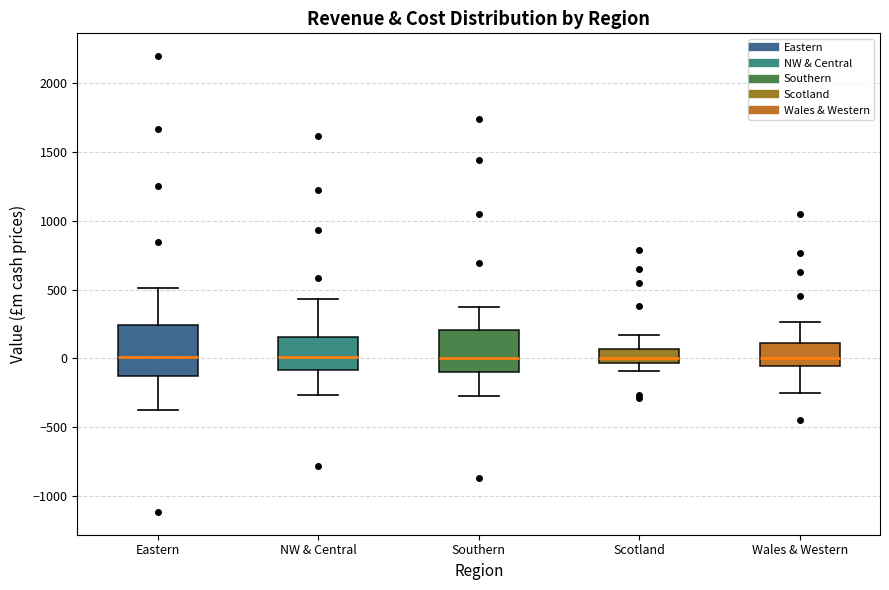

Reading left to right, read every box against the y-axis: the position of its median line, the range the box covers, and the ends of its whiskers. The values are not printed on the chart, so give them approximately, as read against the axis.

Eastern: median 0, box -150 to 250, whiskers -400 to 500
NW & Central: median 0, box -100 to 150, whiskers -250 to 450
Southern: median 0, box -100 to 200, whiskers -250 to 350
Scotland: median 0, box -50 to 50, whiskers -100 to 150
Wales & Western: median 0, box -50 to 100, whiskers -250 to 250